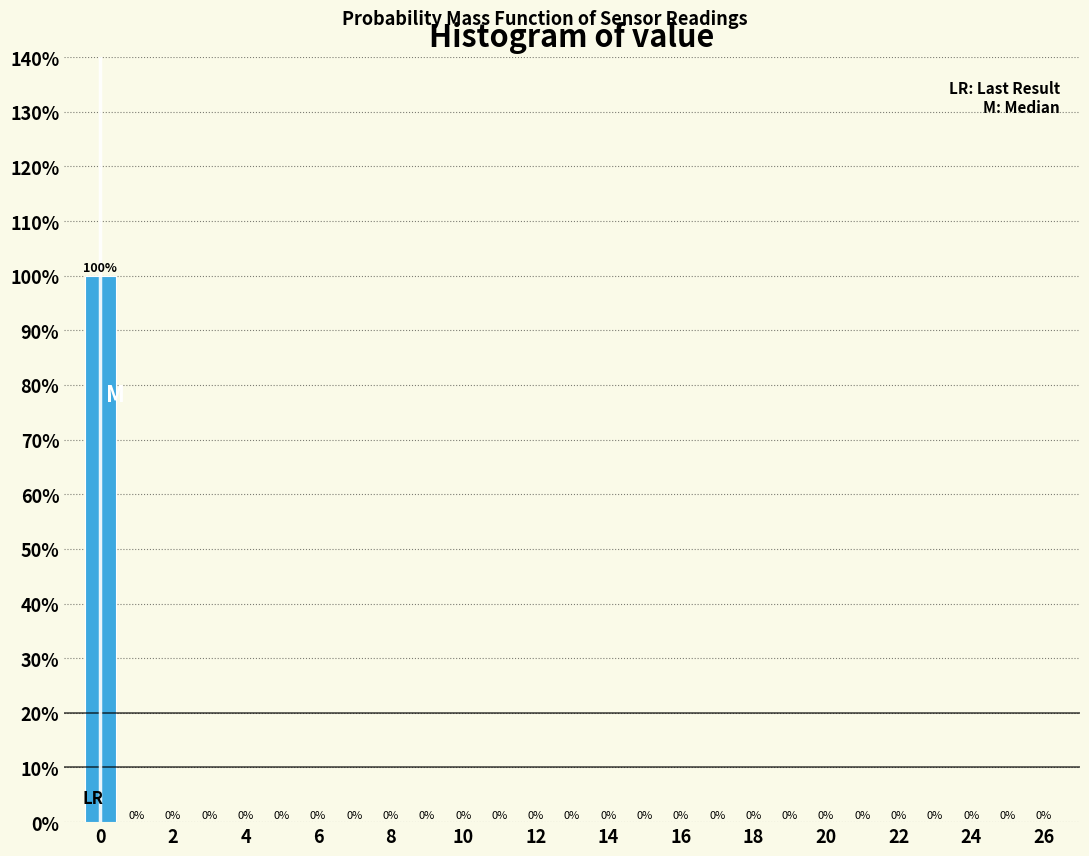

How tall is the bar that spans -0.5 to 0.5 on the x-axis? The bar edges are not printed on the chart, so give them approximately, as read against the axis.

100